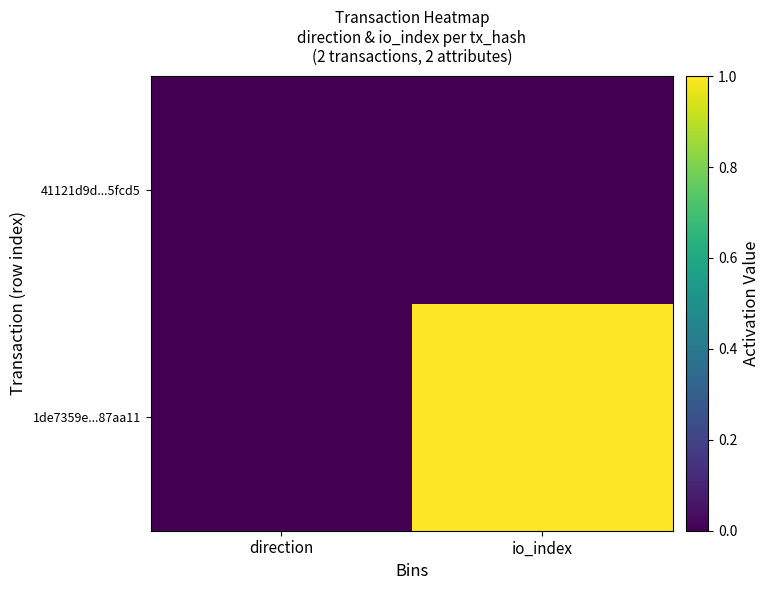

List the series in order of their peak value, highest first.

1de7359e...87aa11, 41121d9d...5fcd5